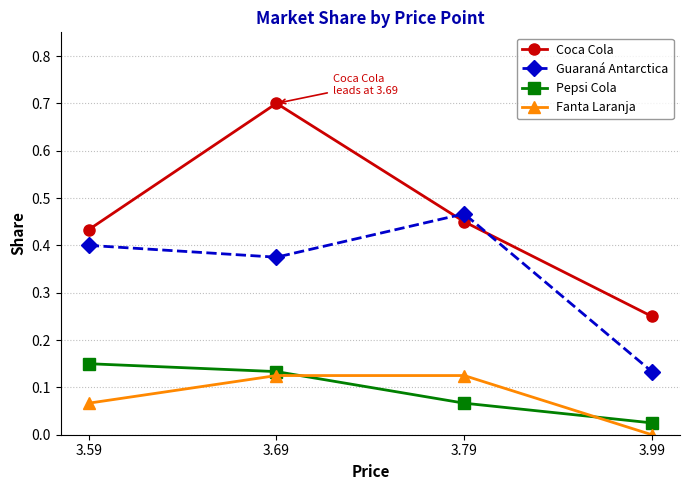

What are all the series names shown in the legend?

Coca Cola, Guaraná Antarctica, Pepsi Cola, Fanta Laranja